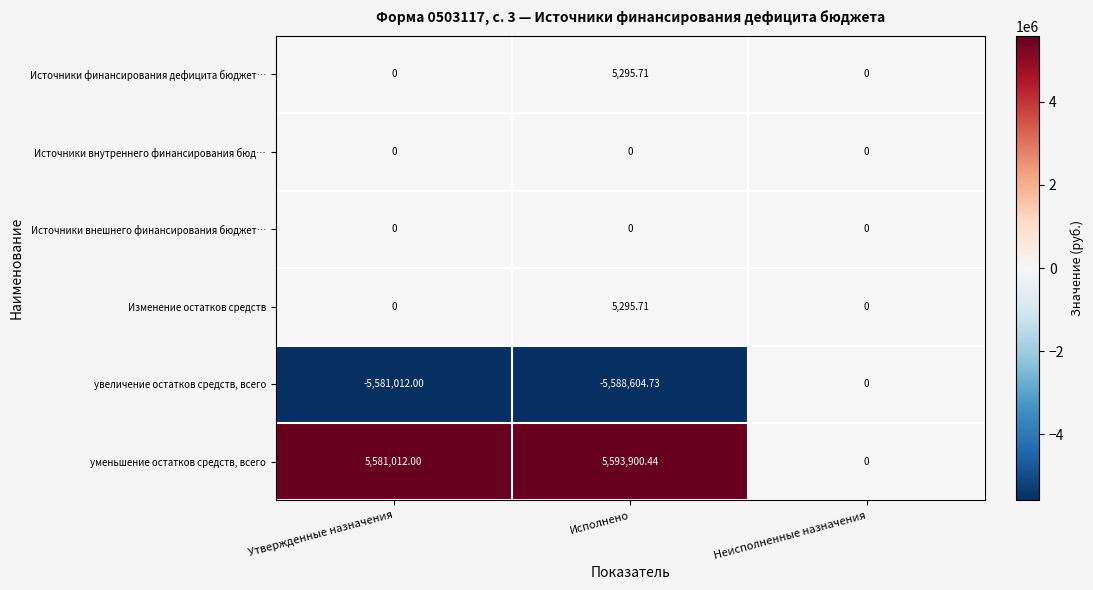

What is the greatest value displayed?

5593900.4